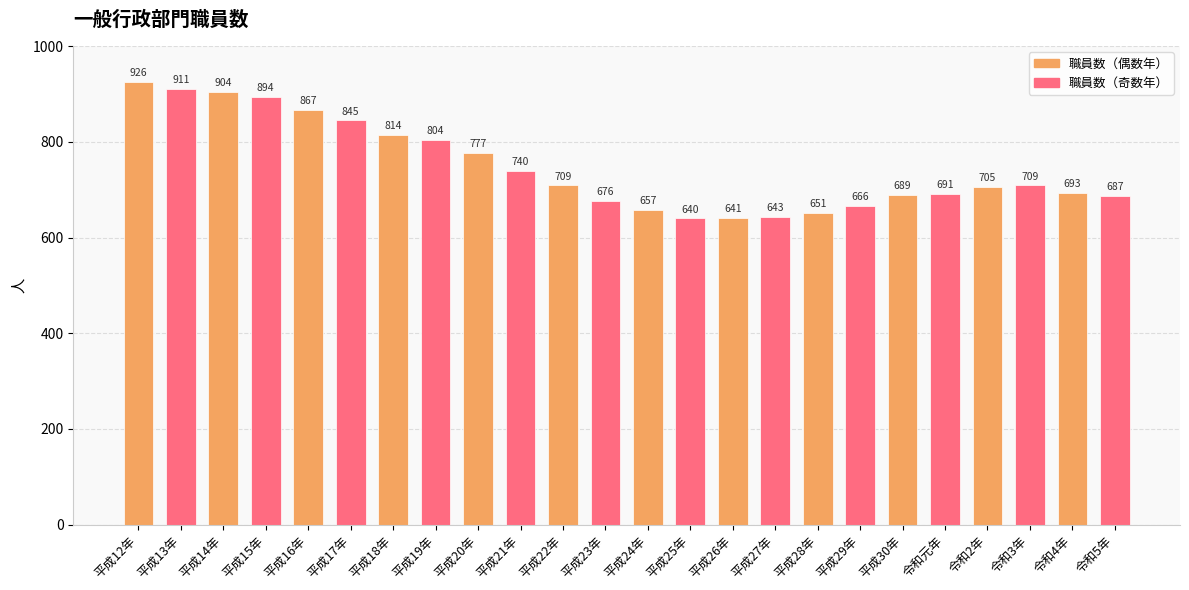

What is the label of the 18th bar from the left?

平成29年